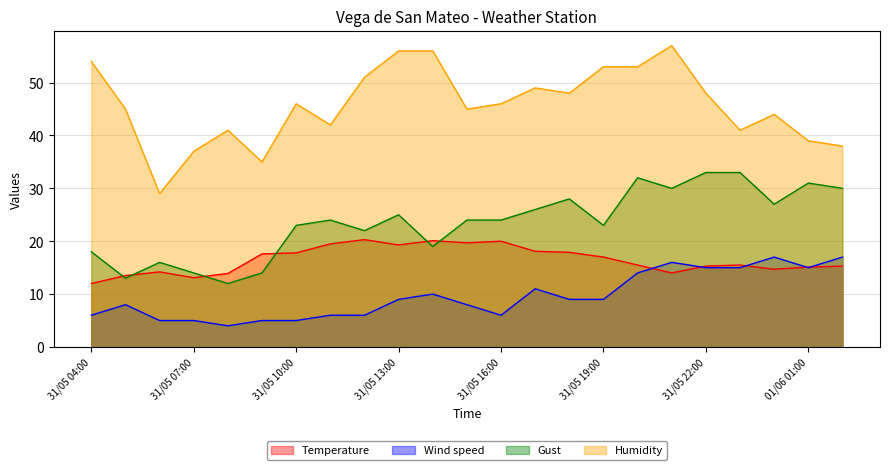

What is the sum of the Gust values at 01/06 02:00 and 31/05 15:00?

54.0